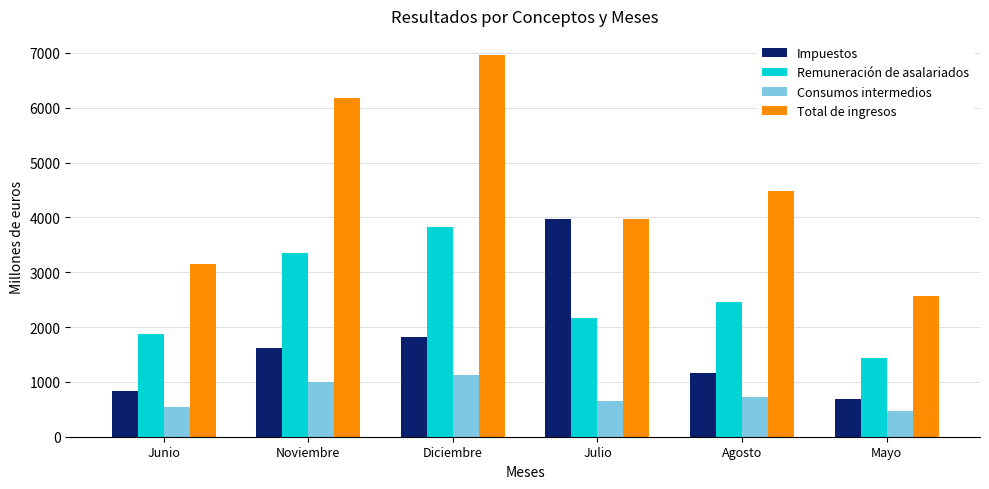

List the labels in order of Consumos intermedios value, largest first.

Diciembre, Noviembre, Agosto, Julio, Junio, Mayo